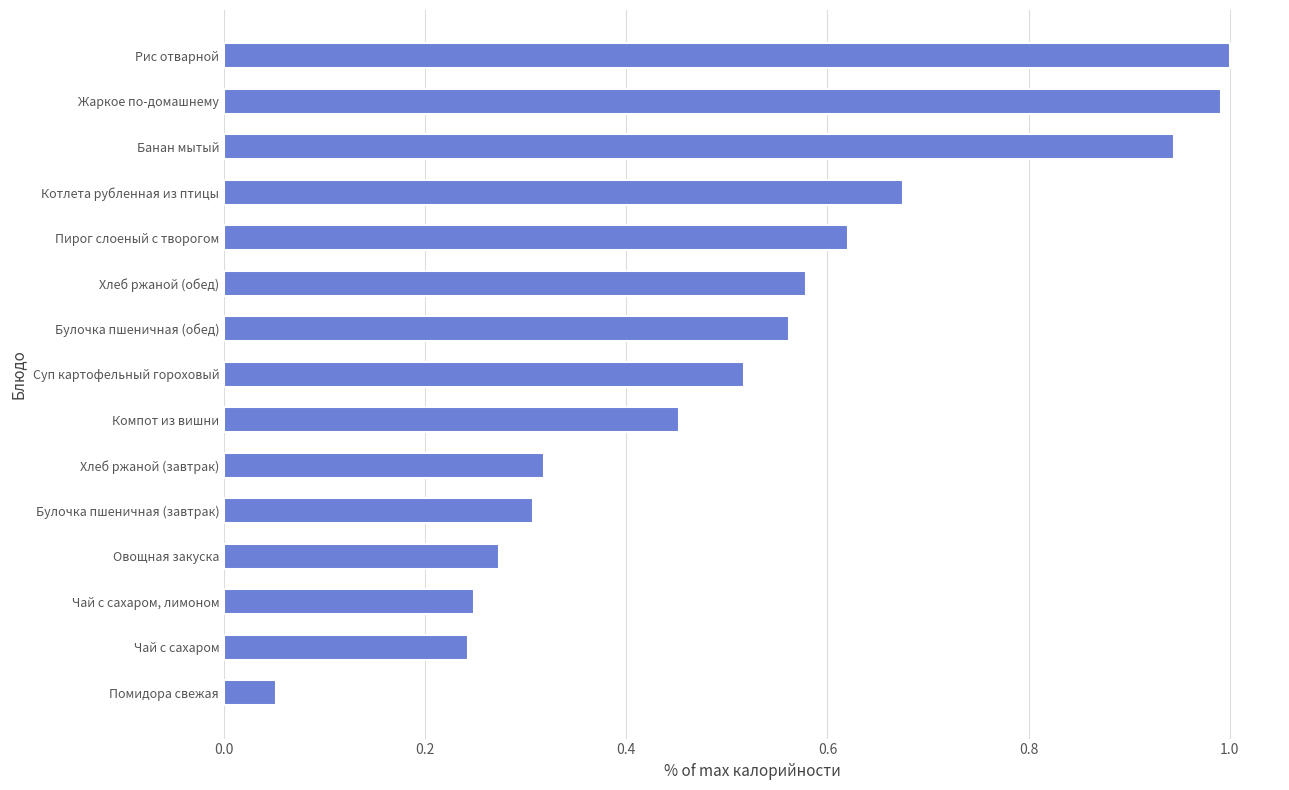

True or false: the data shows 0.9 at Хлеб ржаной (обед).

False